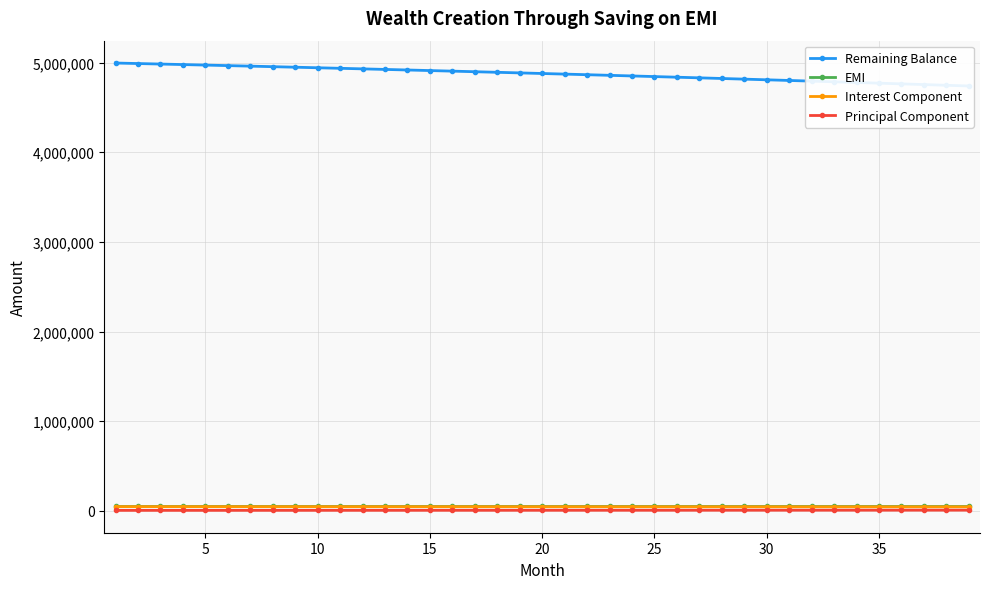

Reading left to right, transcribe all the data shown in this chart.

Remaining Balance: 4994412.2	4988772.0	4983078.9	4977332.5	4971532.2	4965677.5	4959767.9	4953803.0	4947782.1	4941704.7	4935570.4	4929378.6	4923128.7	4916820.2	4910452.6	4904025.3	4897537.8	4890989.4	4884379.6	4877707.9	4870973.6	4864176.1	4857315.0	4850389.5	4843399.1	4836343.2	4829221.1	4822032.2	4814776.0	4807451.7	4800058.8	4792596.5	4785064.3	4777461.5	4769787.4	4762041.4	4754222.7	4746330.7	4738364.8
EMI: 52462.8	52462.8	52462.8	52462.8	52462.8	52462.8	52462.8	52462.8	52462.8	52462.8	52462.8	52462.8	52462.8	52462.8	52462.8	52462.8	52462.8	52462.8	52462.8	52462.8	52462.8	52462.8	52462.8	52462.8	52462.8	52462.8	52462.8	52462.8	52462.8	52462.8	52462.8	52462.8	52462.8	52462.8	52462.8	52462.8	52462.8	52462.8	52462.8
Interest Component: 46875.0	46822.6	46769.7	46716.4	46662.5	46608.1	46553.2	46497.8	46441.9	46385.5	46328.5	46271.0	46212.9	46154.3	46095.2	46035.5	45975.2	45914.4	45853.0	45791.1	45728.5	45665.4	45601.7	45537.3	45472.4	45406.9	45340.7	45273.9	45206.6	45138.5	45069.9	45000.6	44930.6	44860.0	44788.7	44716.8	44644.1	44570.8	44496.9
Principal Component: 5587.8	5640.2	5693.1	5746.4	5800.3	5854.7	5909.6	5965.0	6020.9	6077.3	6134.3	6191.8	6249.9	6308.5	6367.6	6427.3	6487.6	6548.4	6609.8	6671.7	6734.3	6797.4	6861.1	6925.5	6990.4	7055.9	7122.1	7188.9	7256.2	7324.3	7392.9	7462.2	7532.2	7602.8	7674.1	7746.0	7818.7	7892.0	7966.0